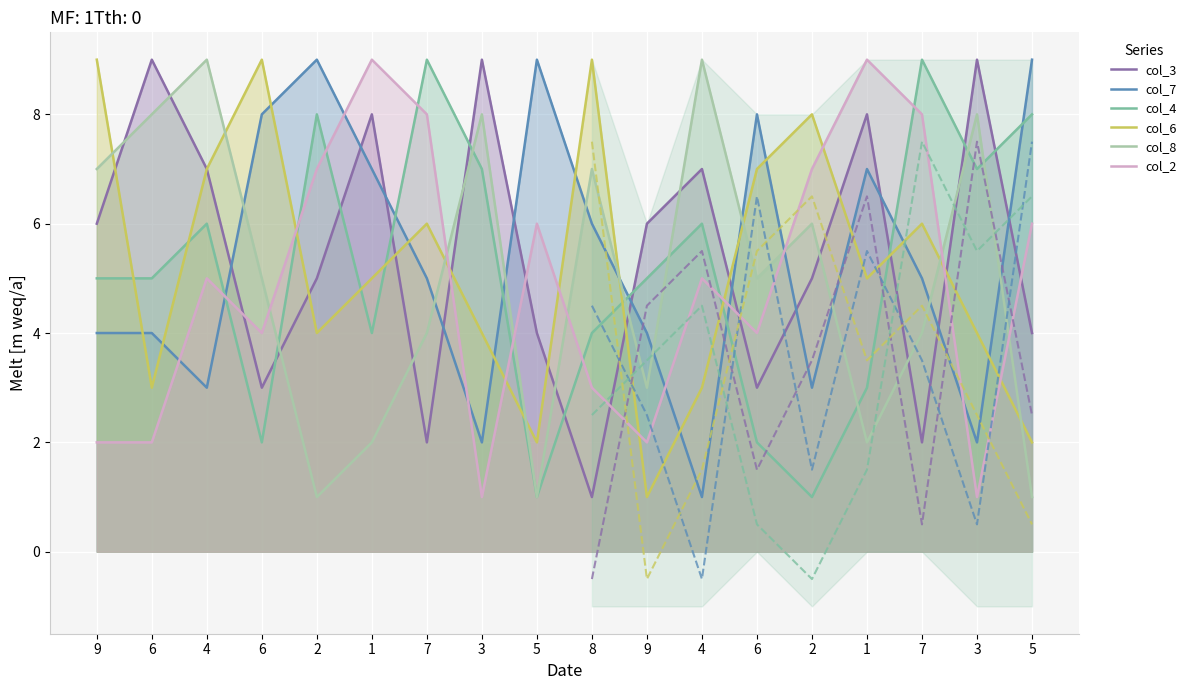

At which category is the sum across all series the highest?

4